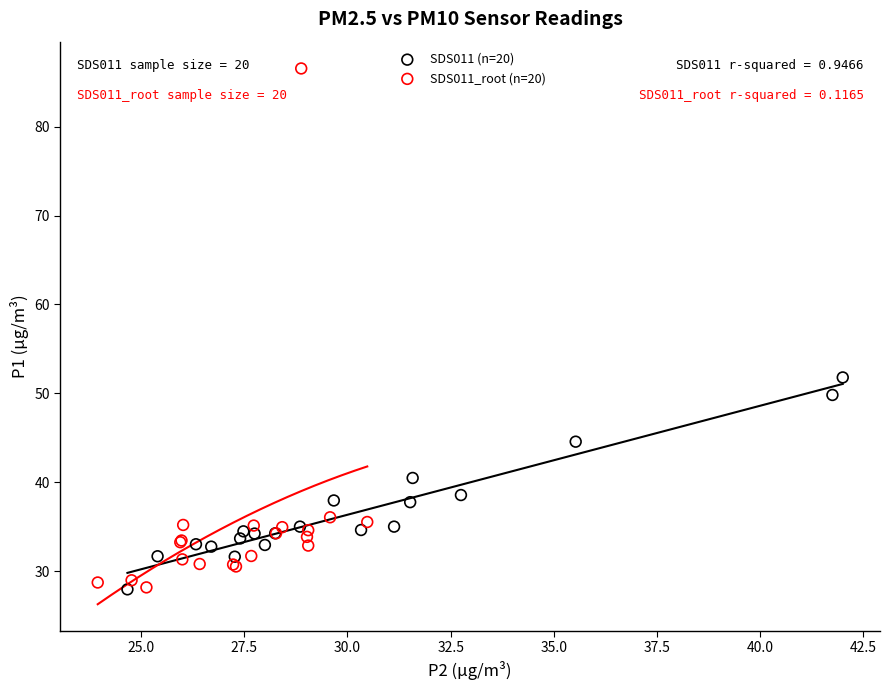

Which series has the largest Y range (max minus min)?

SDS011_root (n=20)